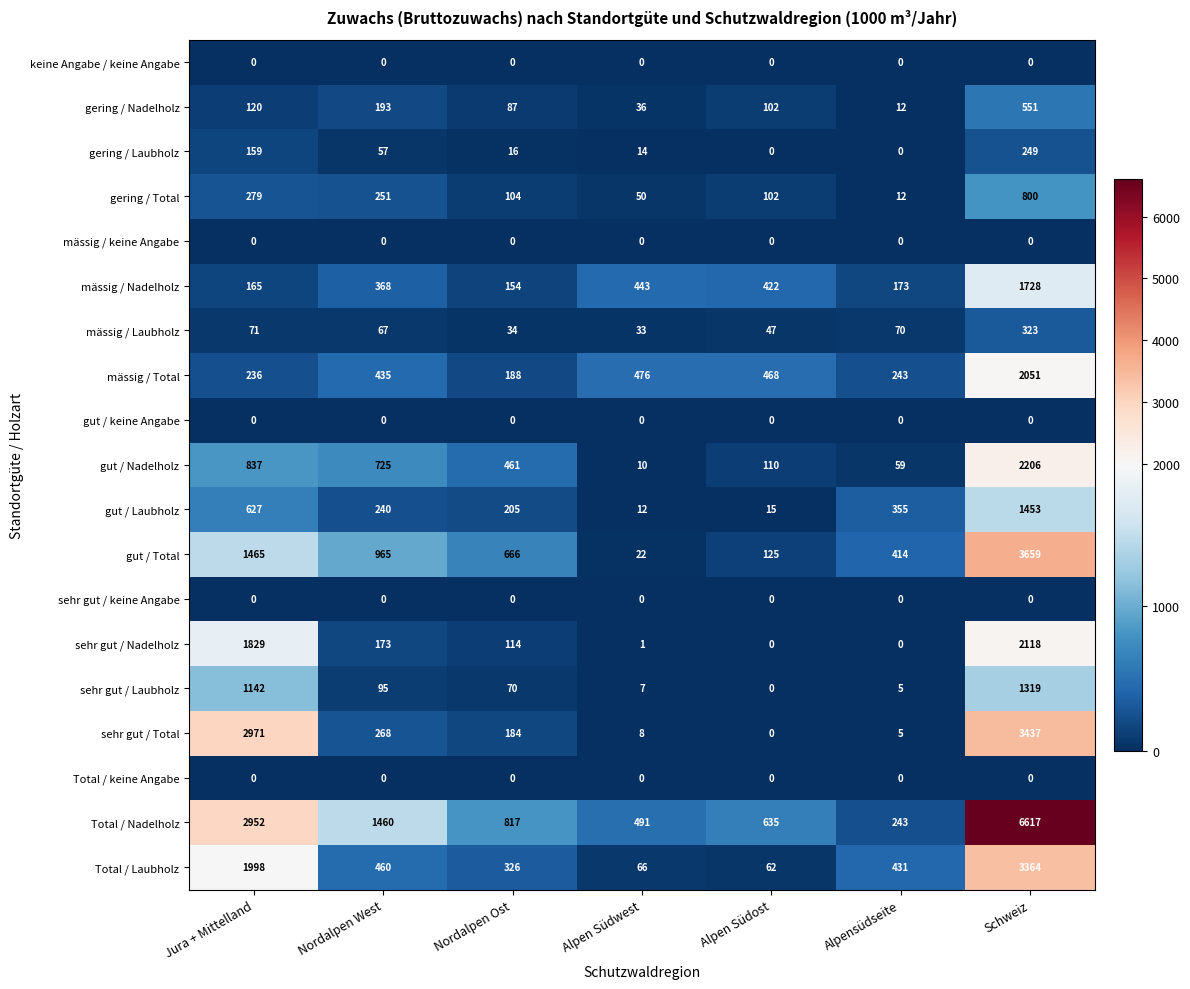

Which category has the highest value across all series?

Schweiz